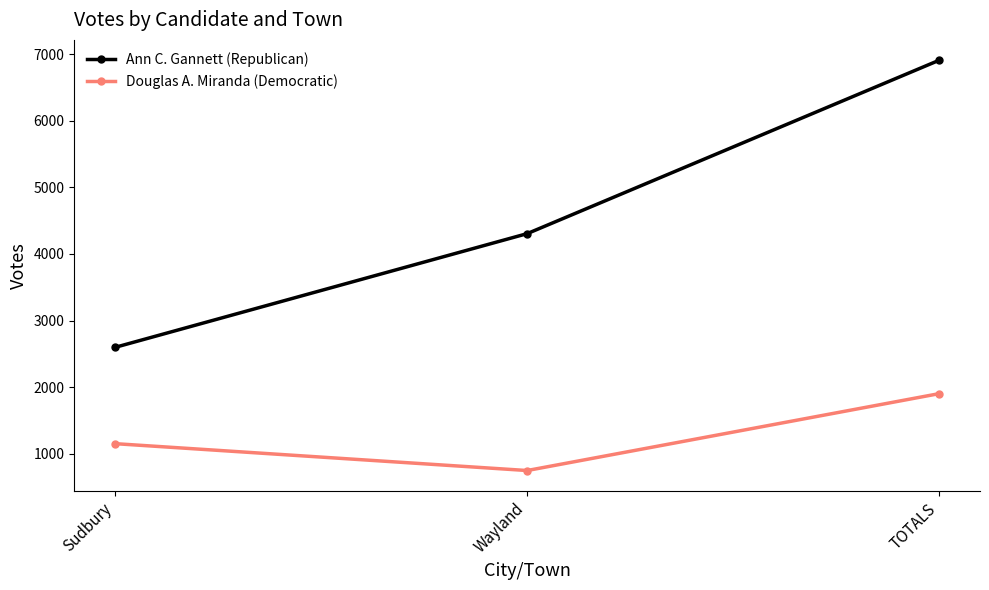

What is the label of the 2nd point from the left?

Wayland